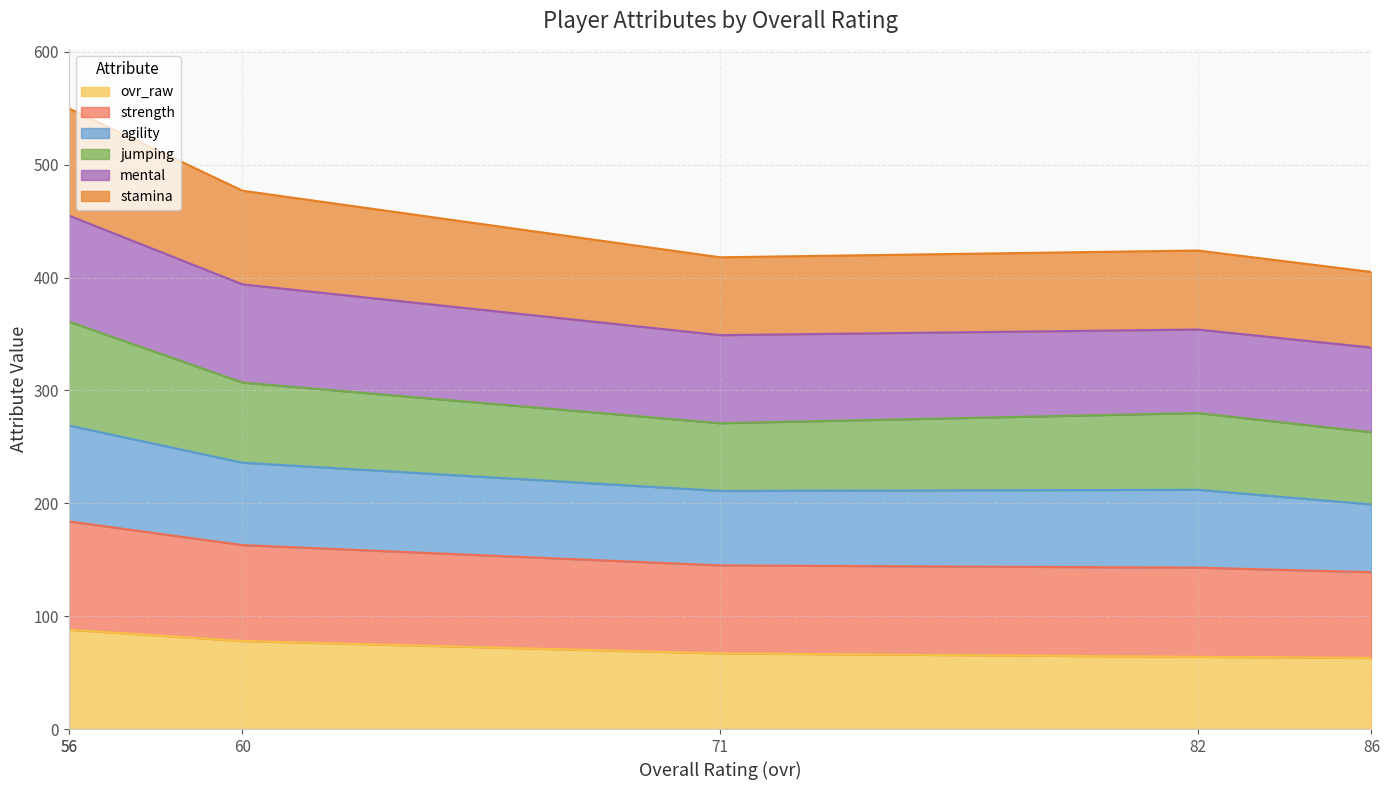

True or false: ovr_raw has more than 1 points higher than both neighbors.

False